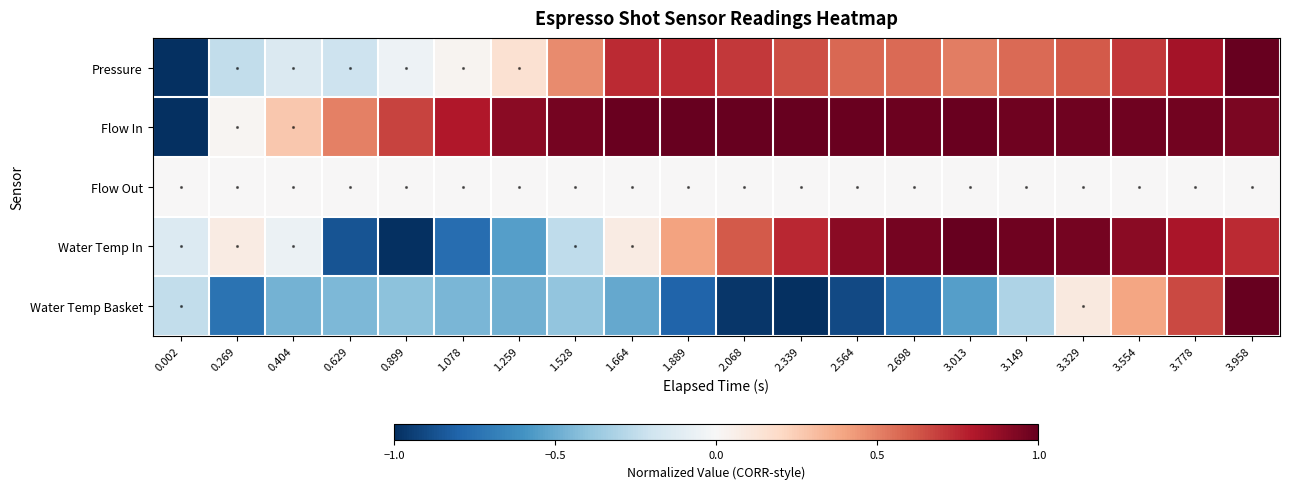

Reading left to right, list all the values displayed in this chart.

Pressure: 0.002=-1.0	0.269=-0.2	0.404=-0.1	0.629=-0.2	0.899=-0.1	1.078=0.0	1.259=0.2	1.528=0.5	1.664=0.7	1.889=0.7	2.068=0.7	2.339=0.6	2.564=0.6	2.698=0.6	3.013=0.5	3.149=0.6	3.329=0.6	3.554=0.7	3.778=0.8	3.958=1.0
Flow In: 0.002=-1.0	0.269=0.0	0.404=0.3	0.629=0.5	0.899=0.7	1.078=0.8	1.259=0.9	1.528=1.0	1.664=1.0	1.889=1.0	2.068=1.0	2.339=1.0	2.564=1.0	2.698=1.0	3.013=1.0	3.149=1.0	3.329=1.0	3.554=1.0	3.778=1.0	3.958=0.9
Flow Out: 0.002=0.0	0.269=0.0	0.404=0.0	0.629=0.0	0.899=0.0	1.078=0.0	1.259=0.0	1.528=0.0	1.664=0.0	1.889=0.0	2.068=0.0	2.339=0.0	2.564=0.0	2.698=0.0	3.013=0.0	3.149=0.0	3.329=0.0	3.554=0.0	3.778=0.0	3.958=0.0
Water Temp In: 0.002=-0.1	0.269=0.1	0.404=-0.1	0.629=-0.9	0.899=-1.0	1.078=-0.8	1.259=-0.6	1.528=-0.3	1.664=0.1	1.889=0.4	2.068=0.6	2.339=0.8	2.564=0.9	2.698=1.0	3.013=1.0	3.149=1.0	3.329=1.0	3.554=0.9	3.778=0.8	3.958=0.7
Water Temp Basket: 0.002=-0.2	0.269=-0.7	0.404=-0.5	0.629=-0.4	0.899=-0.4	1.078=-0.5	1.259=-0.5	1.528=-0.4	1.664=-0.5	1.889=-0.8	2.068=-1.0	2.339=-1.0	2.564=-0.9	2.698=-0.7	3.013=-0.5	3.149=-0.3	3.329=0.1	3.554=0.4	3.778=0.7	3.958=1.0